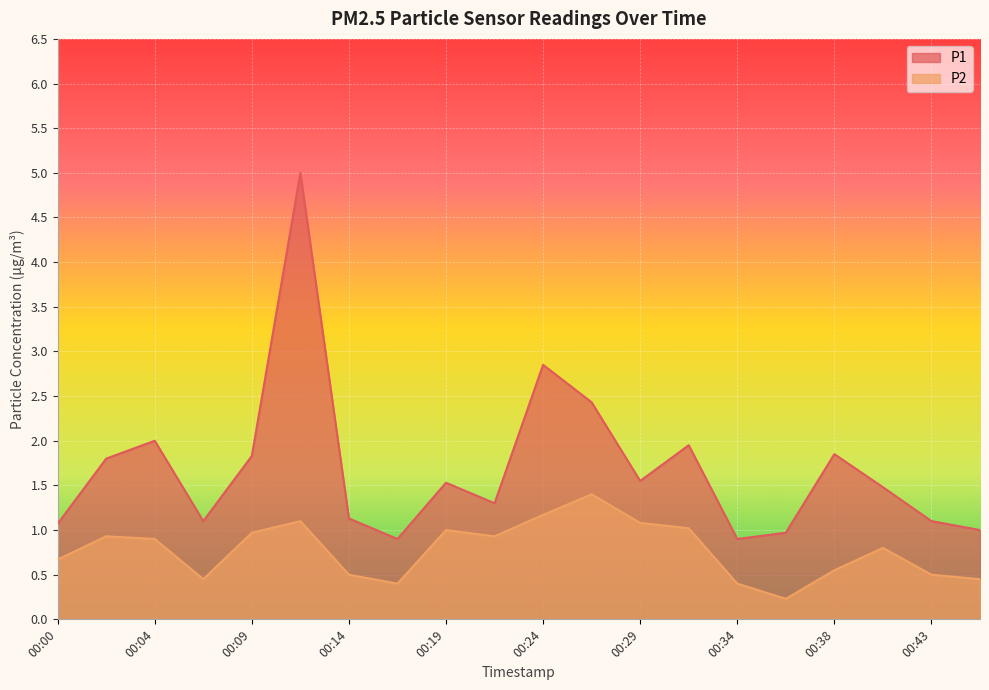

How many lines are shown in the chart?

2